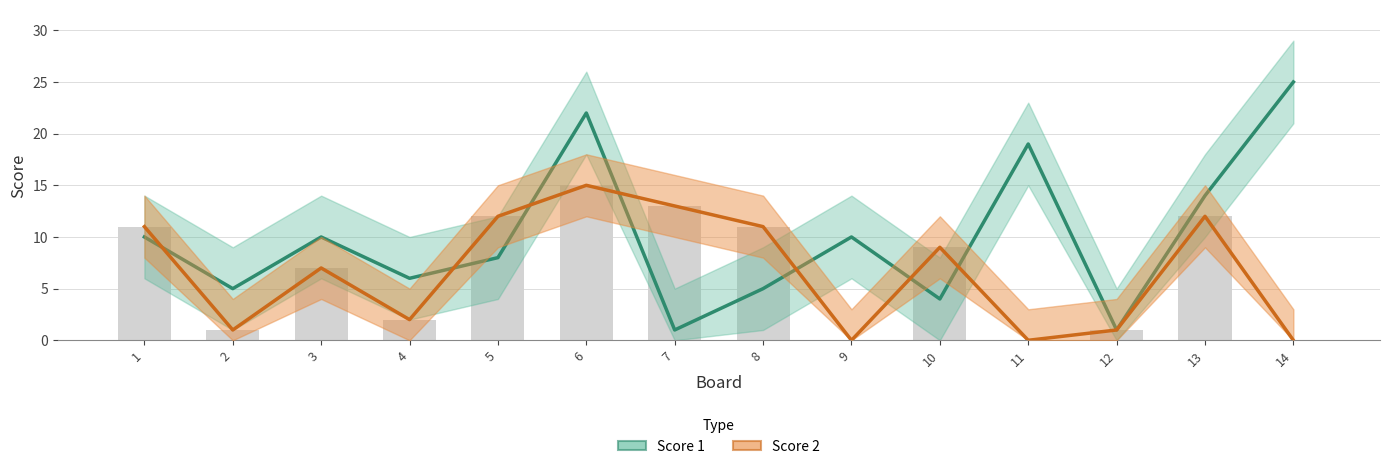

Between 14 and 4, which is larger?

14